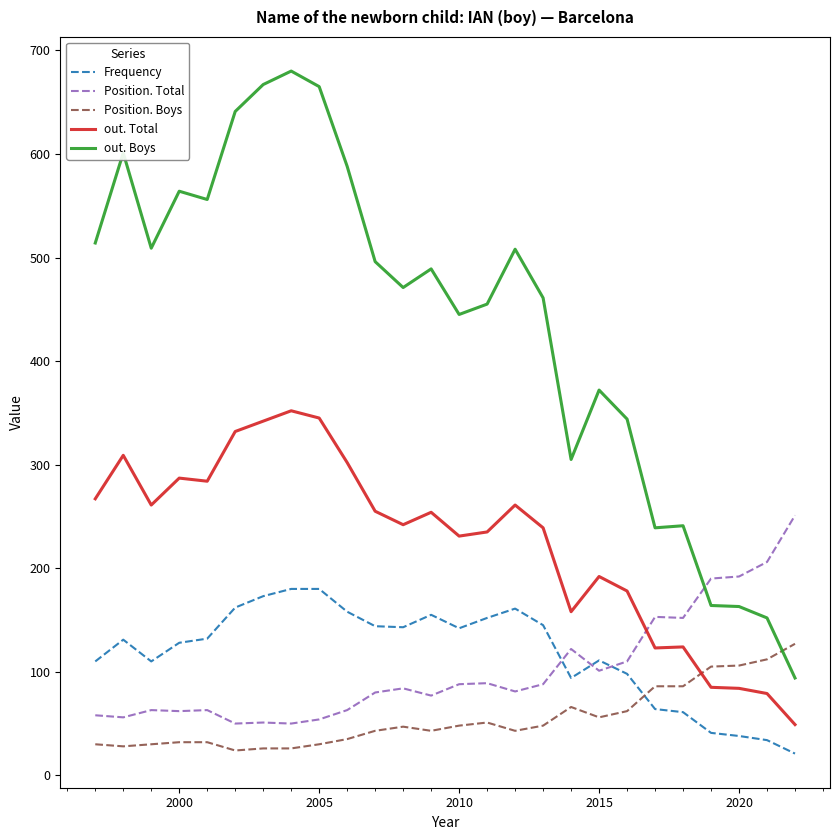

Which series has the largest total across all categories?

out. Boys